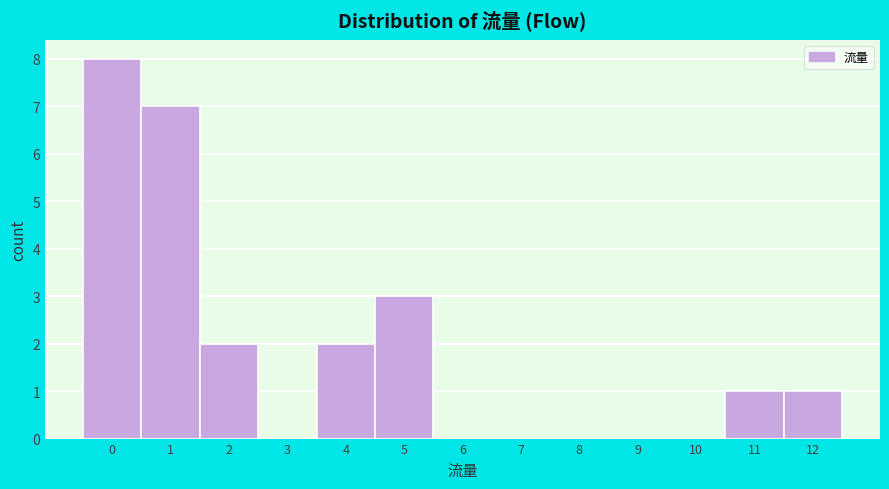

Reading left to right, list every bar in this chart as the range it spans on the x-axis followed by its height. The values are not printed on the chart, so give them approximately, as read against the axis.

-0.5 to 0.5: 8
0.5 to 1.5: 7
1.5 to 2.5: 2
2.5 to 3.5: 0
3.5 to 4.5: 2
4.5 to 5.5: 3
5.5 to 6.5: 0
6.5 to 7.5: 0
7.5 to 8.5: 0
8.5 to 9.5: 0
9.5 to 10.5: 0
10.5 to 11.5: 1
11.5 to 12.5: 1